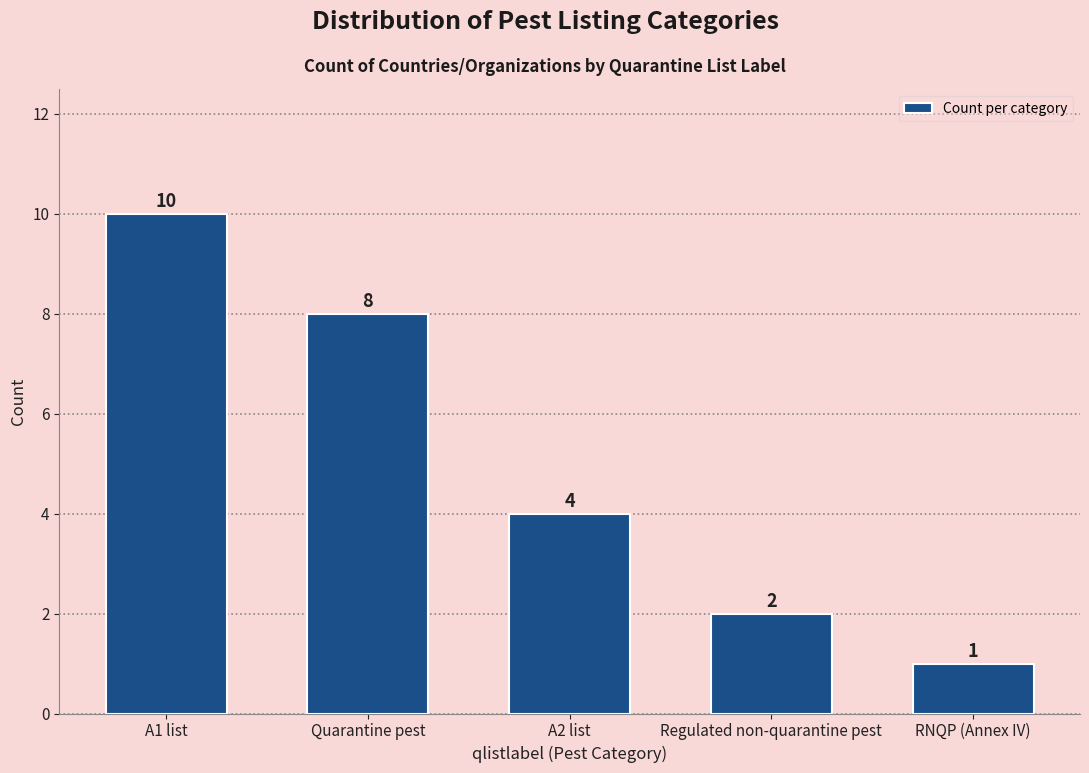

Reading right to left, extract all data points from this chart.

1	2	4	8	10